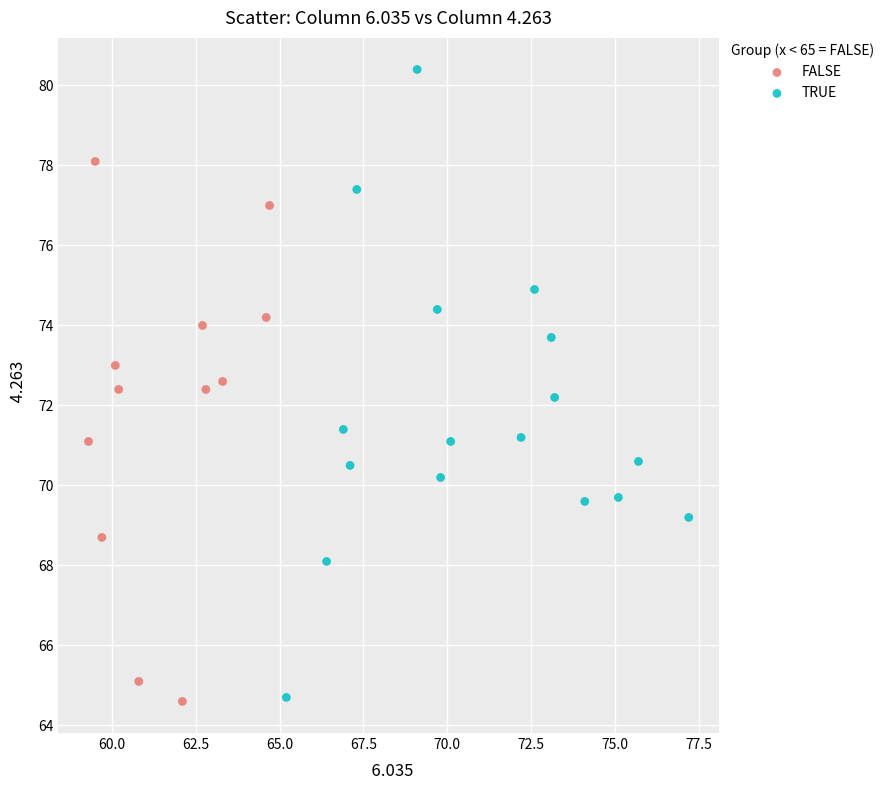

Which series has the largest Y range (max minus min)?

TRUE